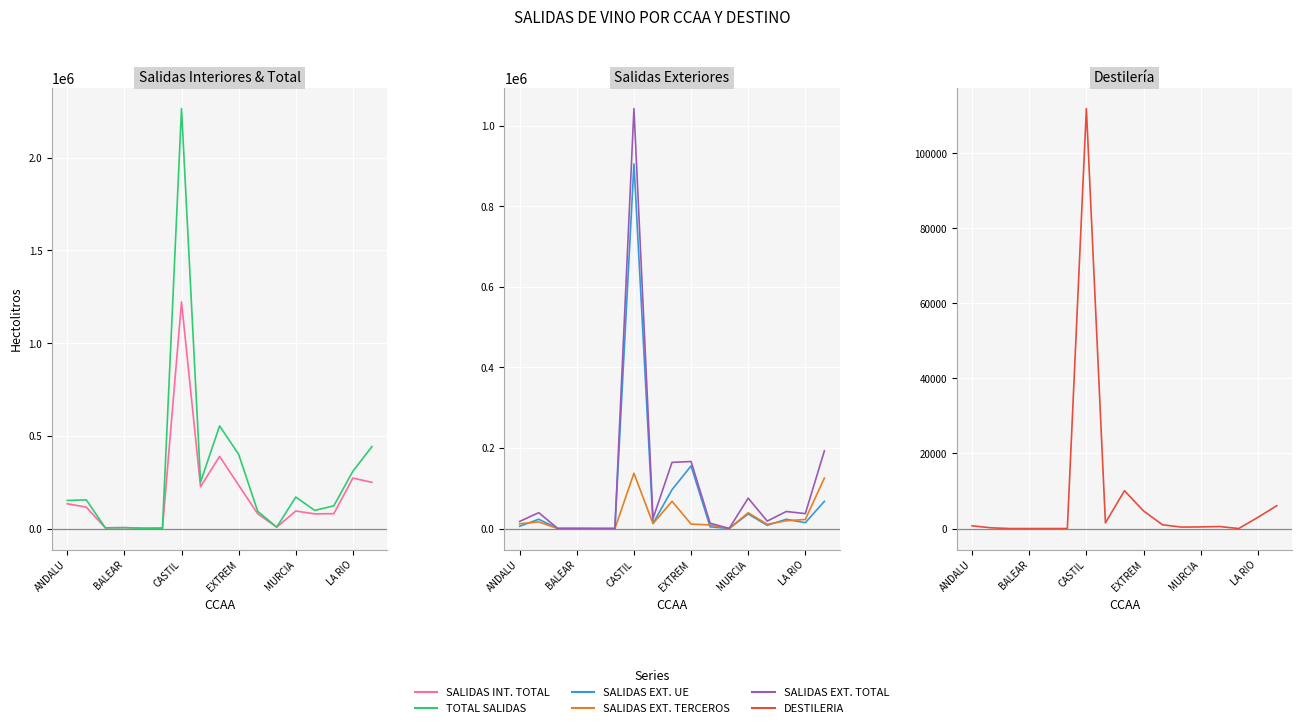

At which label is SALIDAS INT. TOTAL closest to 611916?

8